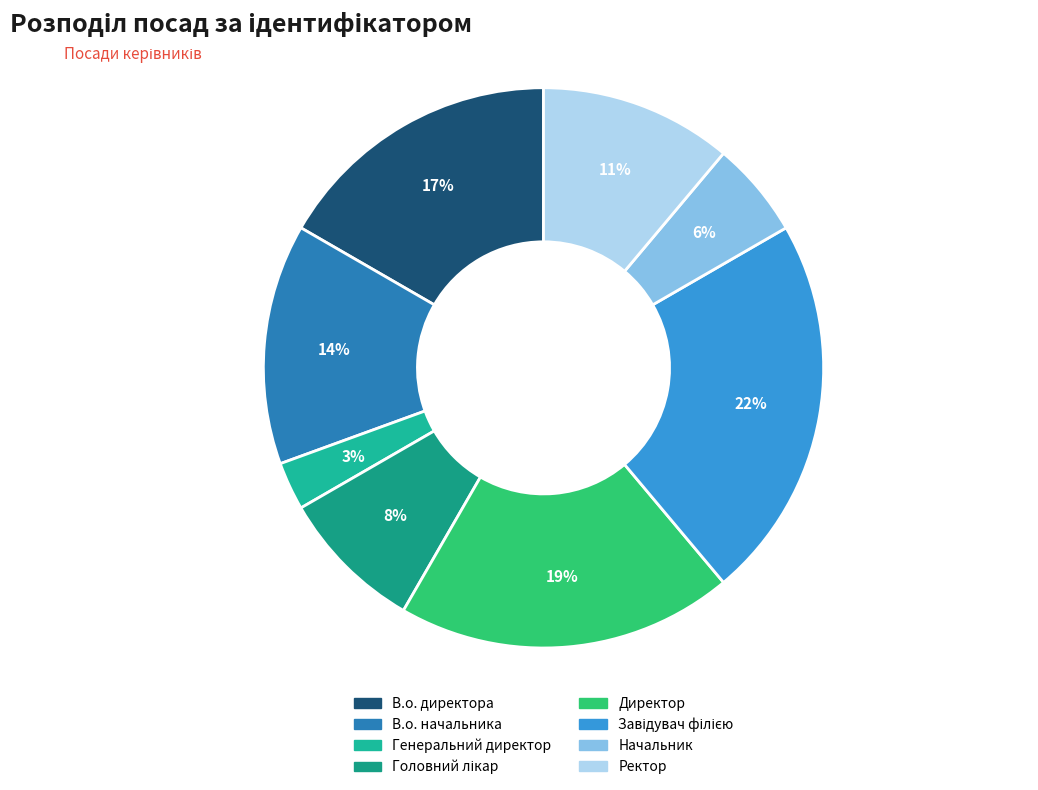

Which slice is the smallest?

Генеральний директор